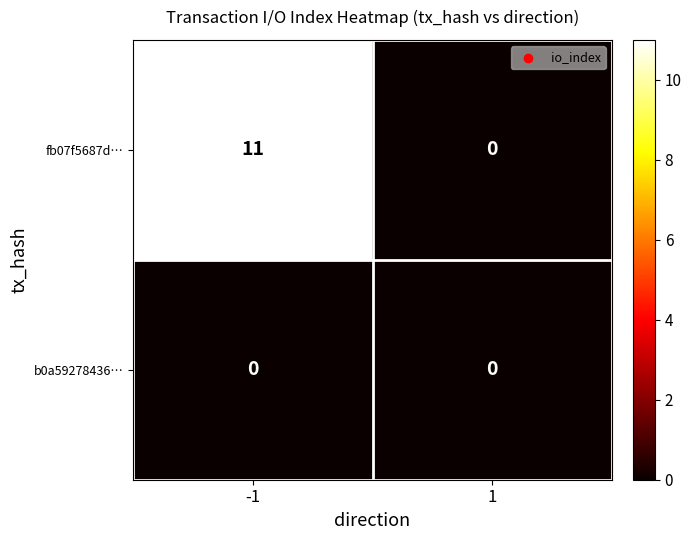

Reading left to right, transcribe all the data shown in this chart.

fb07f5687d…: 11	0
b0a59278436…: 0	0